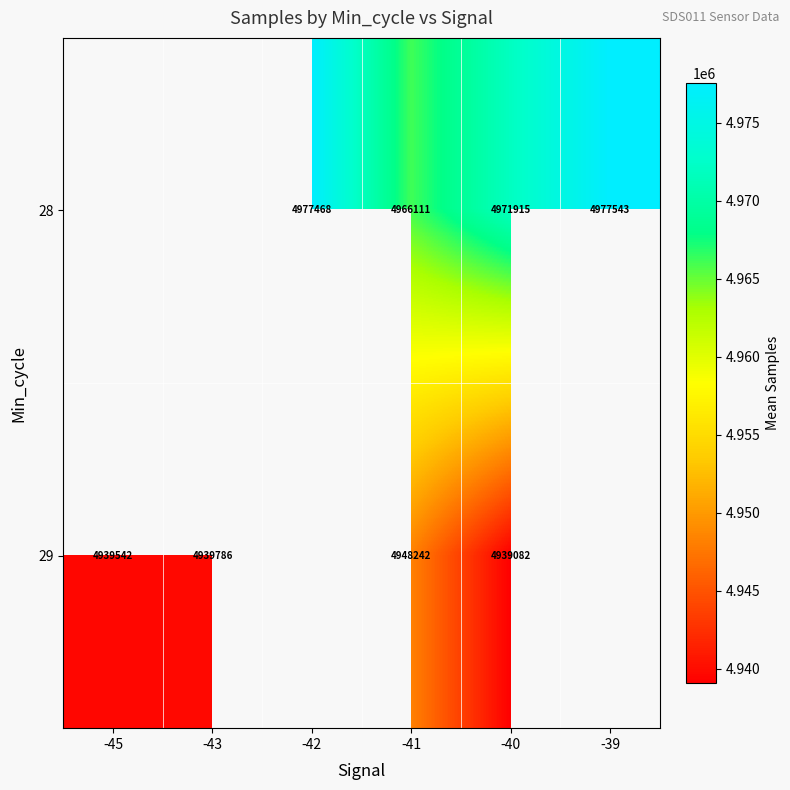

How many categories are shown in the chart?

6